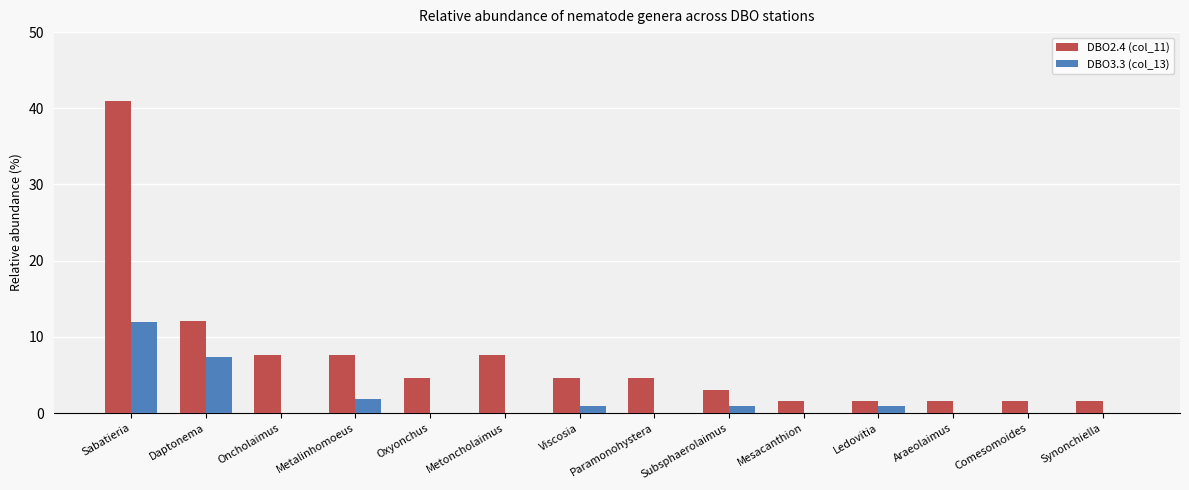

What is the average value of the DBO3.3 (col_13) series?

1.7